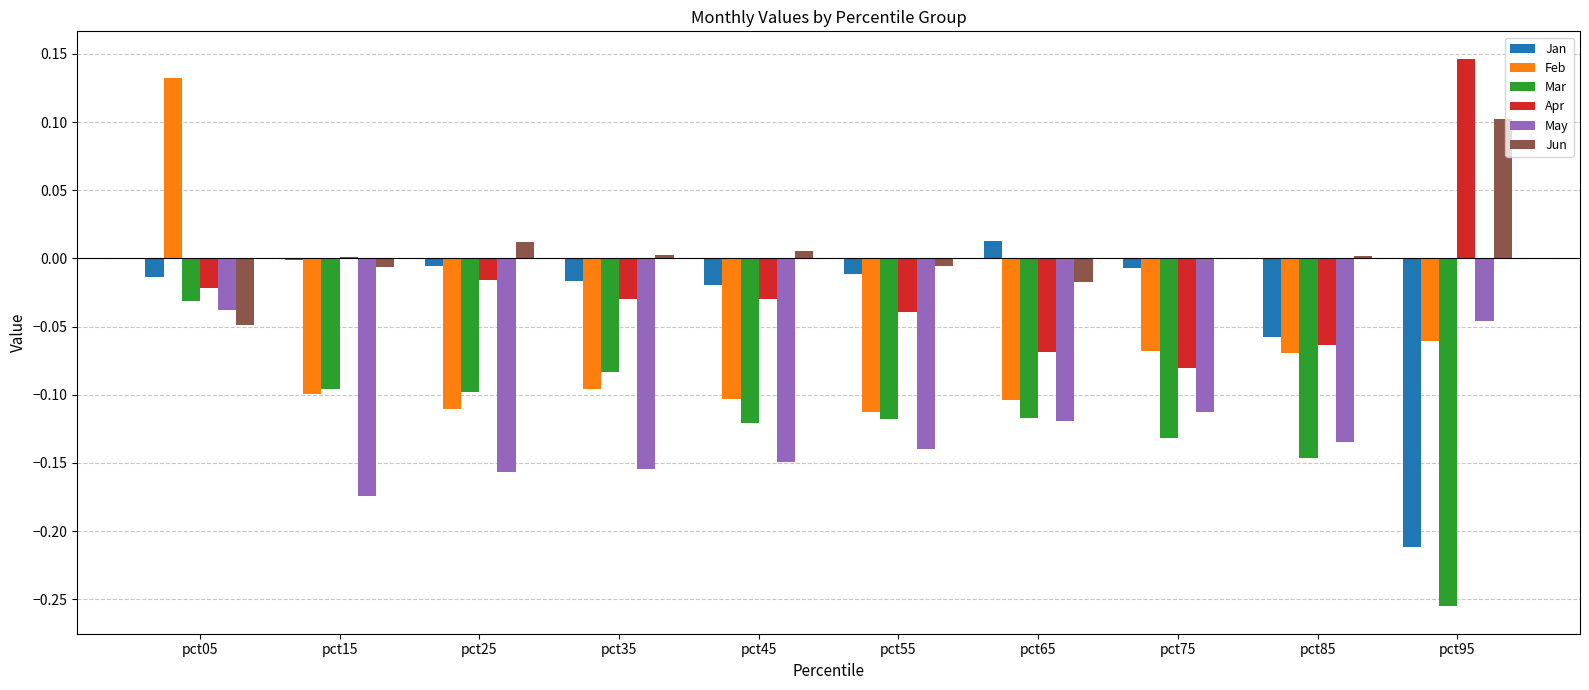

What is the sum of all May values?

-1.2